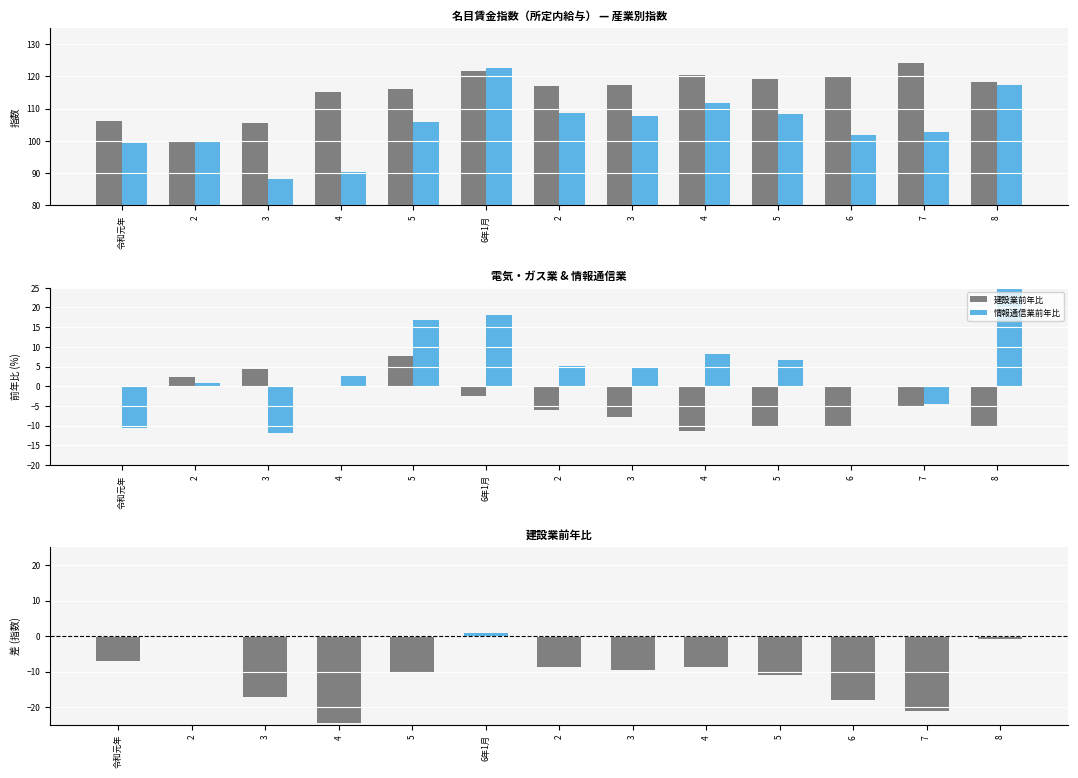

Read the 電気・ガス業 value at 7.

124.0